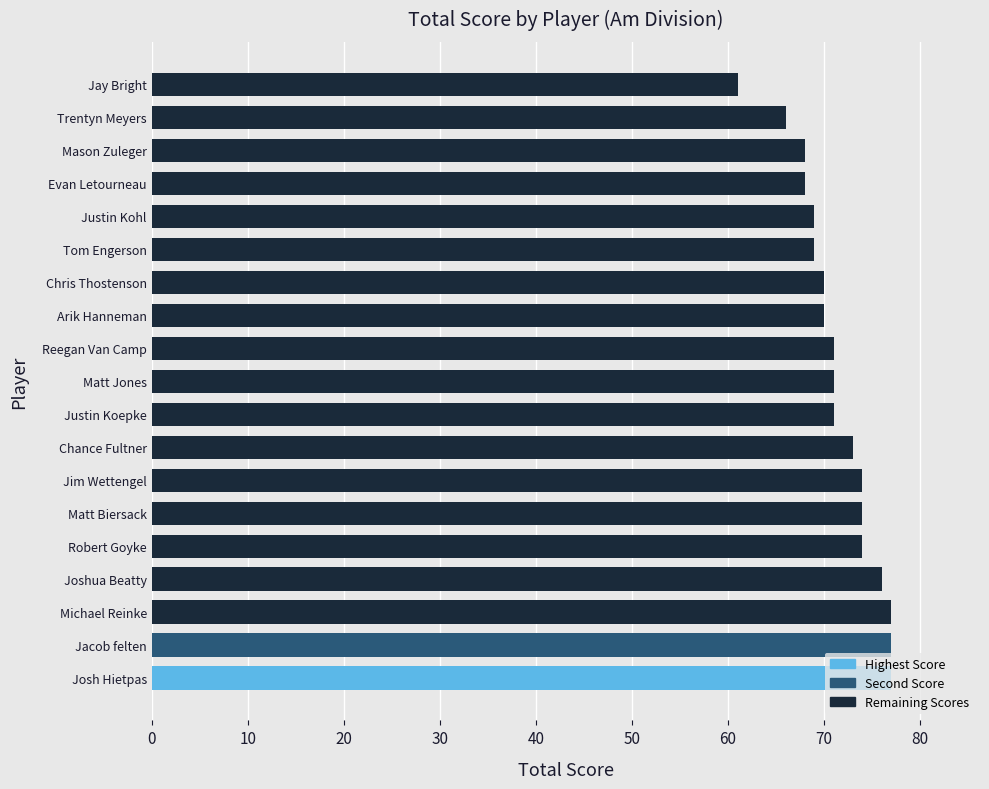

How many bars are there in total?

19